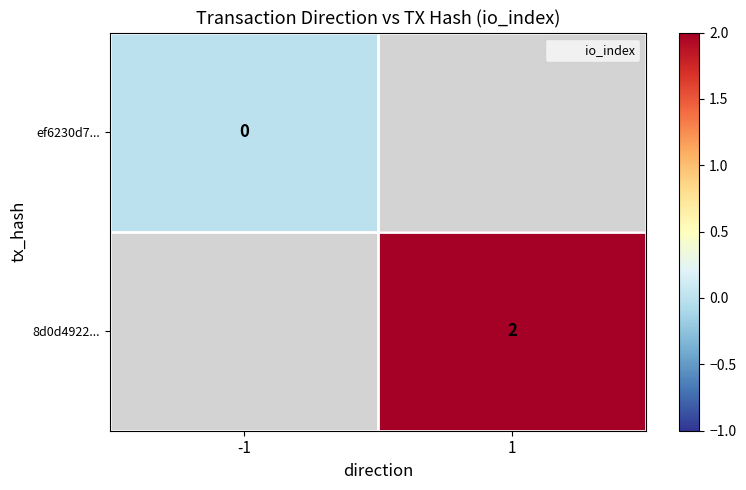

Rank the series at -1 from highest to lowest value.

ef6230d7..., 8d0d4922...